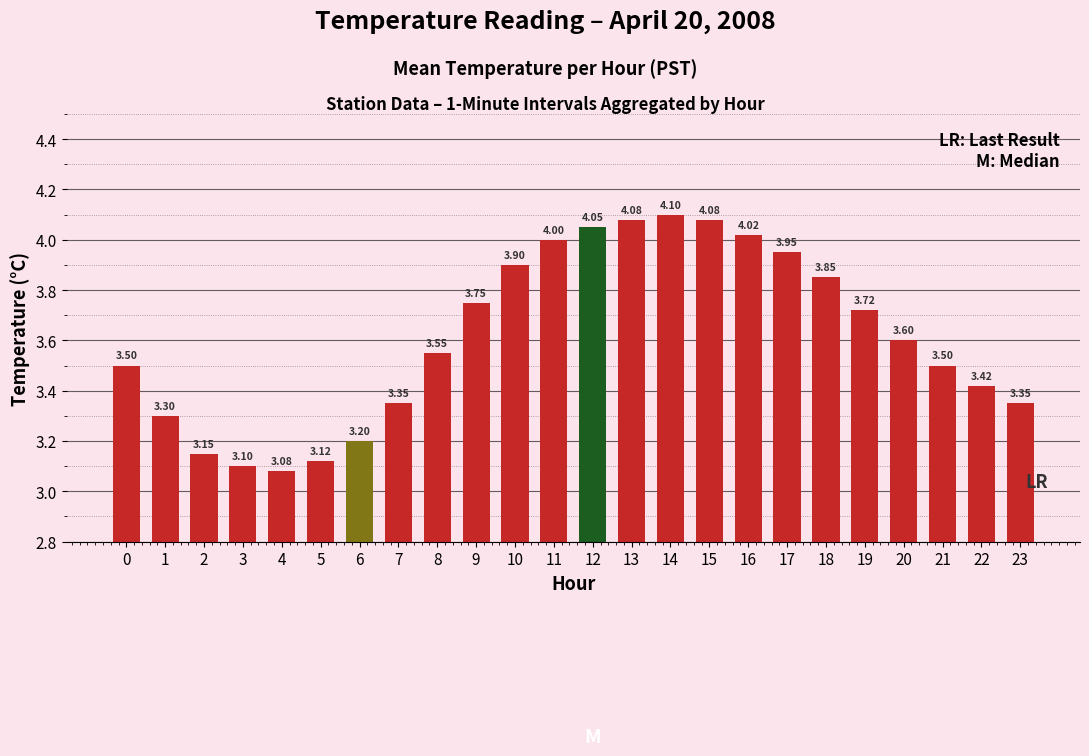

Approximately how many times larger is the value at 14 compared to 0?

1.2